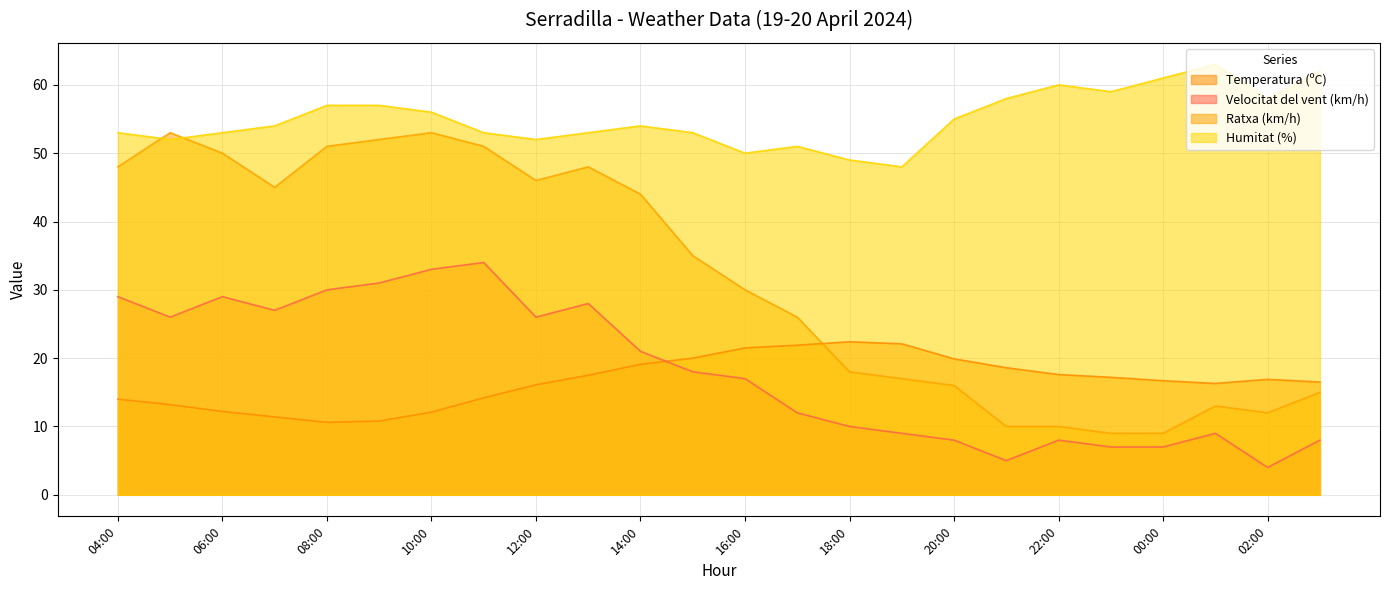

What position from the right is 07:00?

21